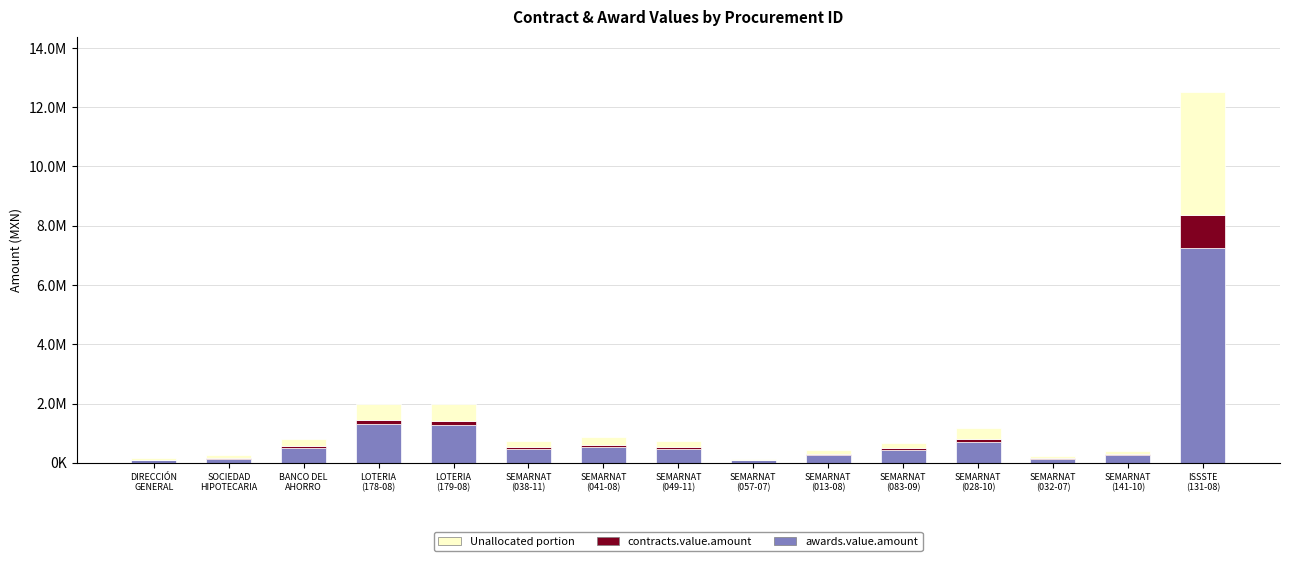

The Unallocated portion series shows 560000.0 at LOTERIA
(178-08). True or false?

True